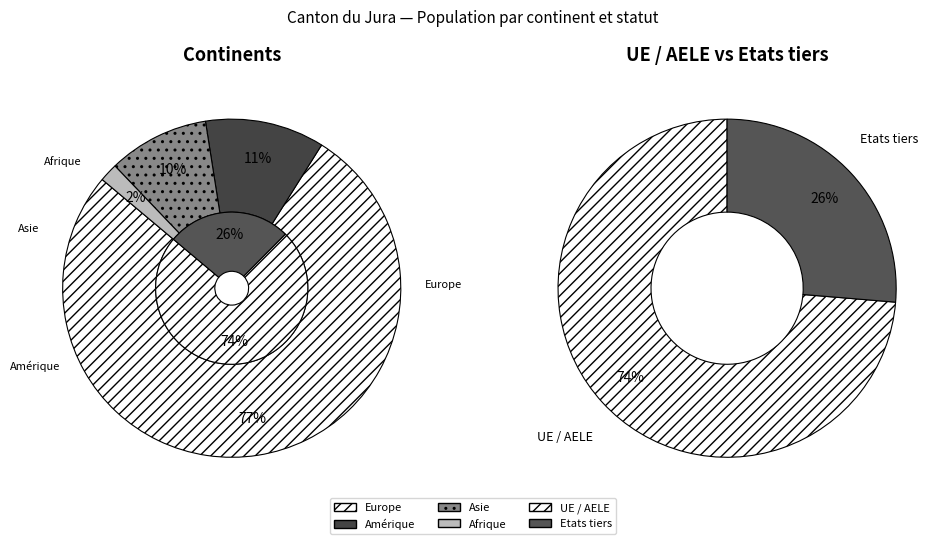

Is the sum of Afrique and Océanie greater than half?

No